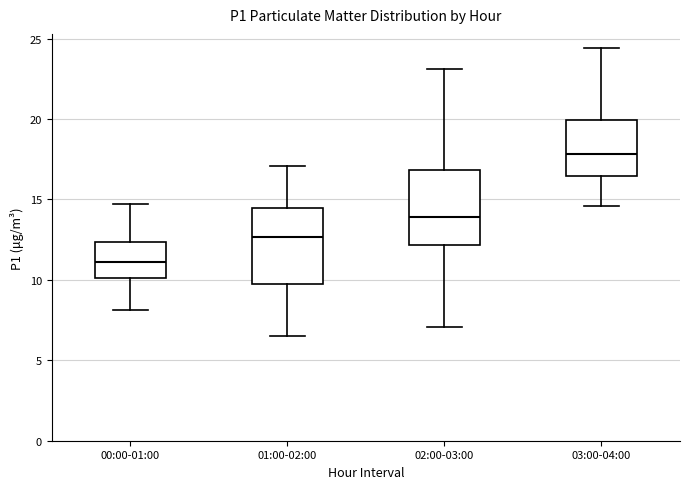

Reading left to right, read every box against the y-axis: the position of its median line, the range the box covers, and the ends of its whiskers. The values are not printed on the chart, so give them approximately, as read against the axis.

00:00-01:00: median 11.0, box 10.0 to 12.5, whiskers 8.0 to 14.5
01:00-02:00: median 12.5, box 10.0 to 14.5, whiskers 6.5 to 17.0
02:00-03:00: median 14.0, box 12.0 to 17.0, whiskers 7.0 to 23.0
03:00-04:00: median 18.0, box 16.5 to 20.0, whiskers 14.5 to 24.5